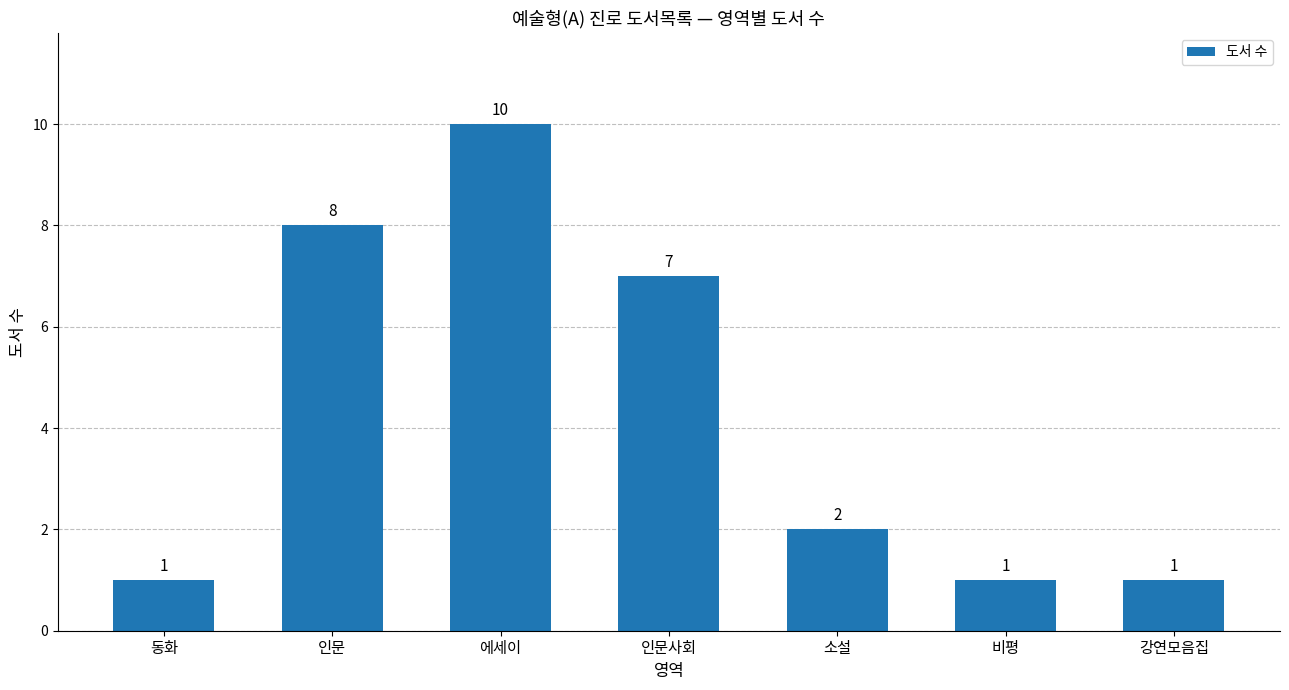

What is the minimum value shown in the chart?

1